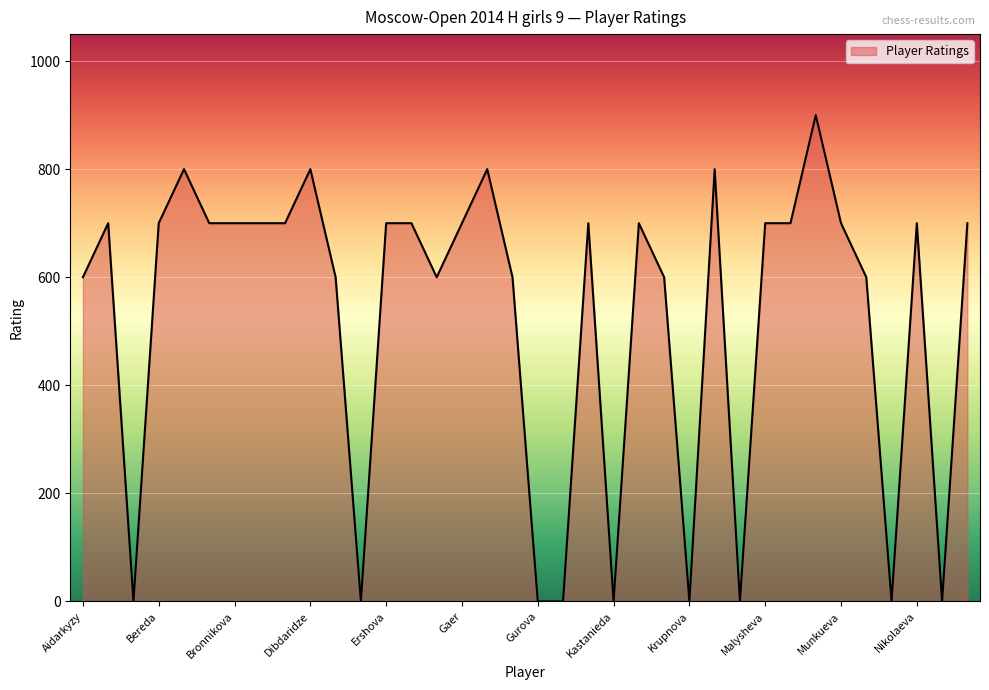

What is the maximum value shown in the chart?

900